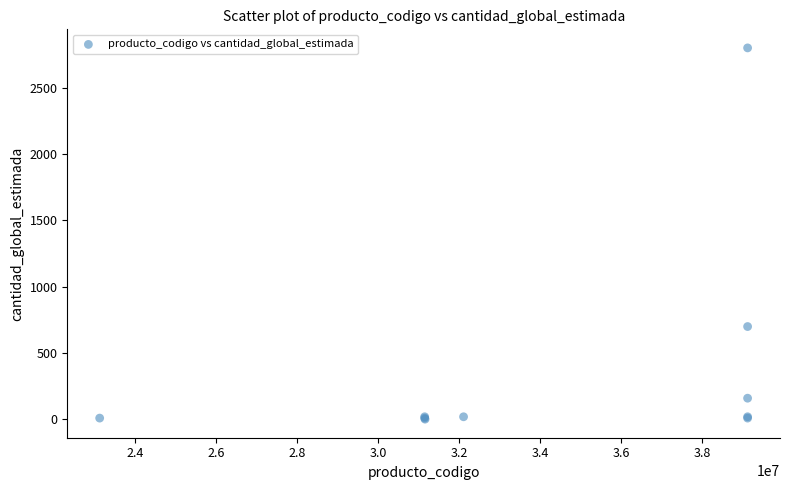

What Y value in the scatter plot is closest to 1401?

700